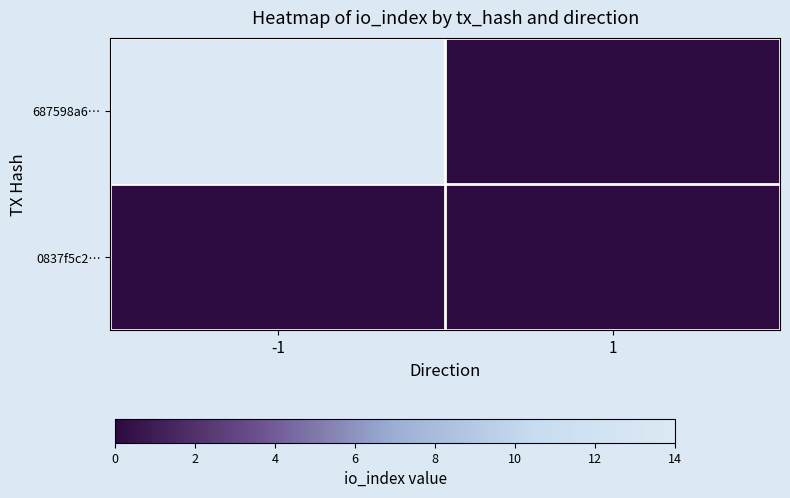

Which series has the largest range (max minus min)?

687598a6…